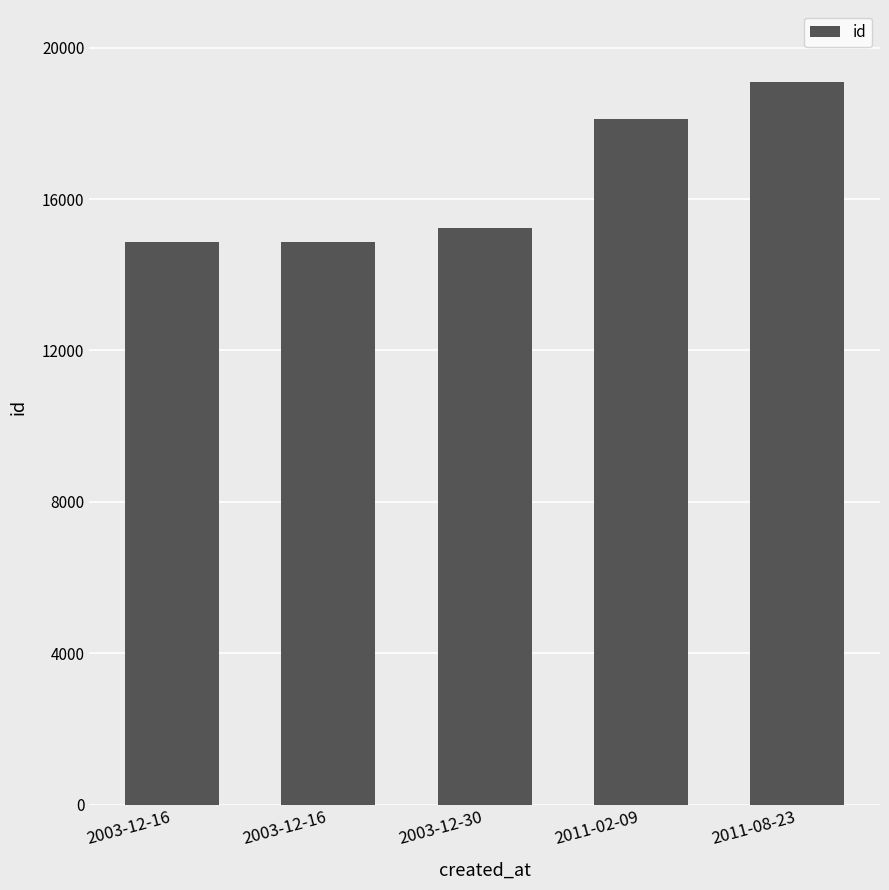

What is the difference between the maximum and minimum values?

4222